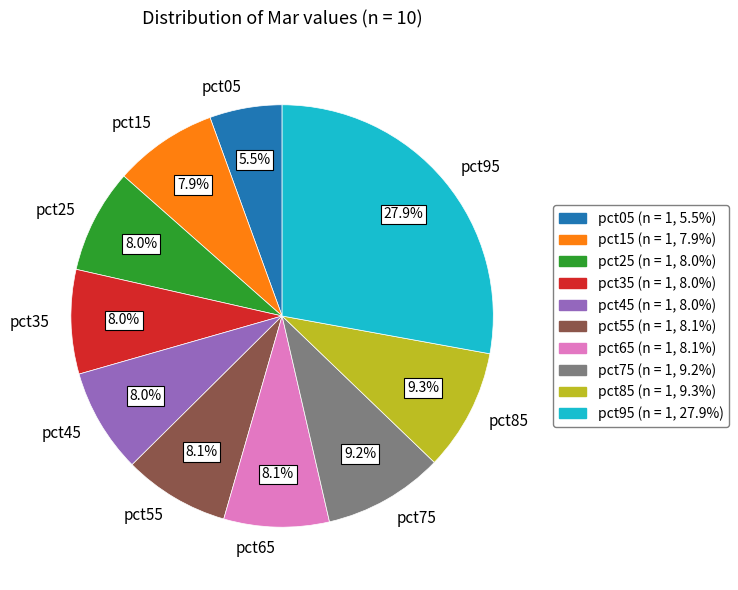

Does pct05 represent more than half of the total?

No